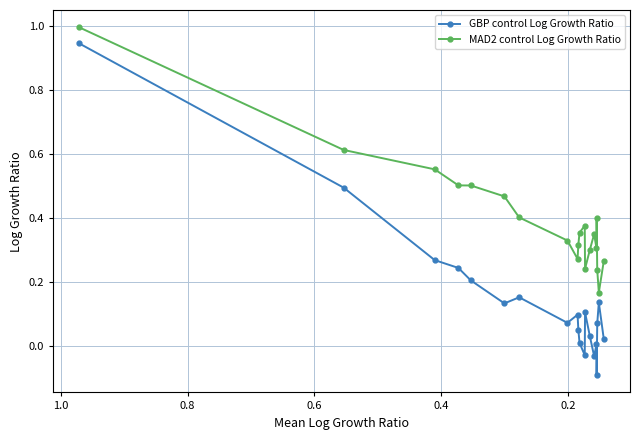

What is the sum of all MAD2 control Log Growth Ratio values?

8.0